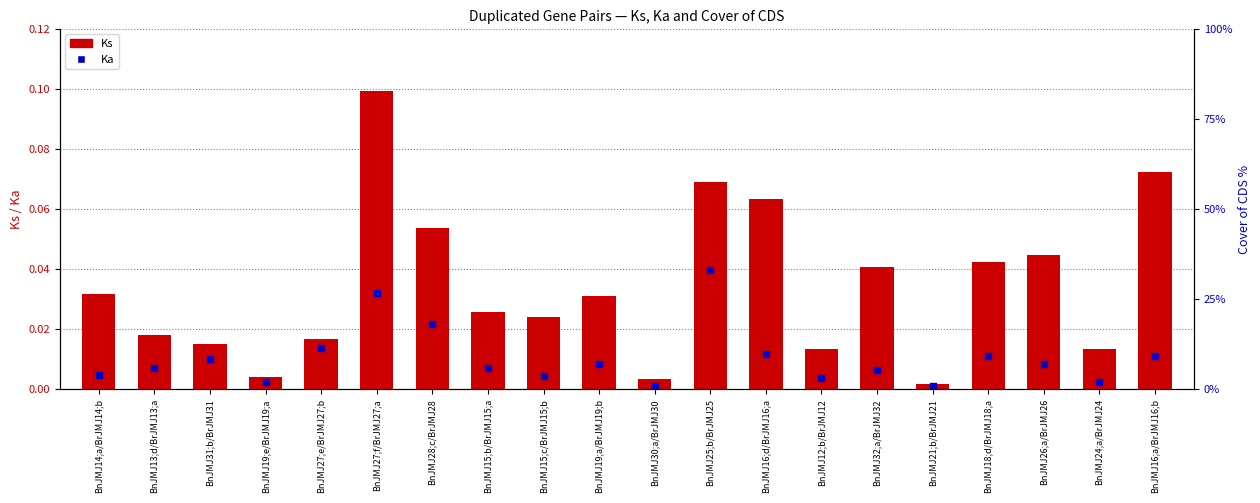

What are all the series names shown in the legend?

Ks, Ka